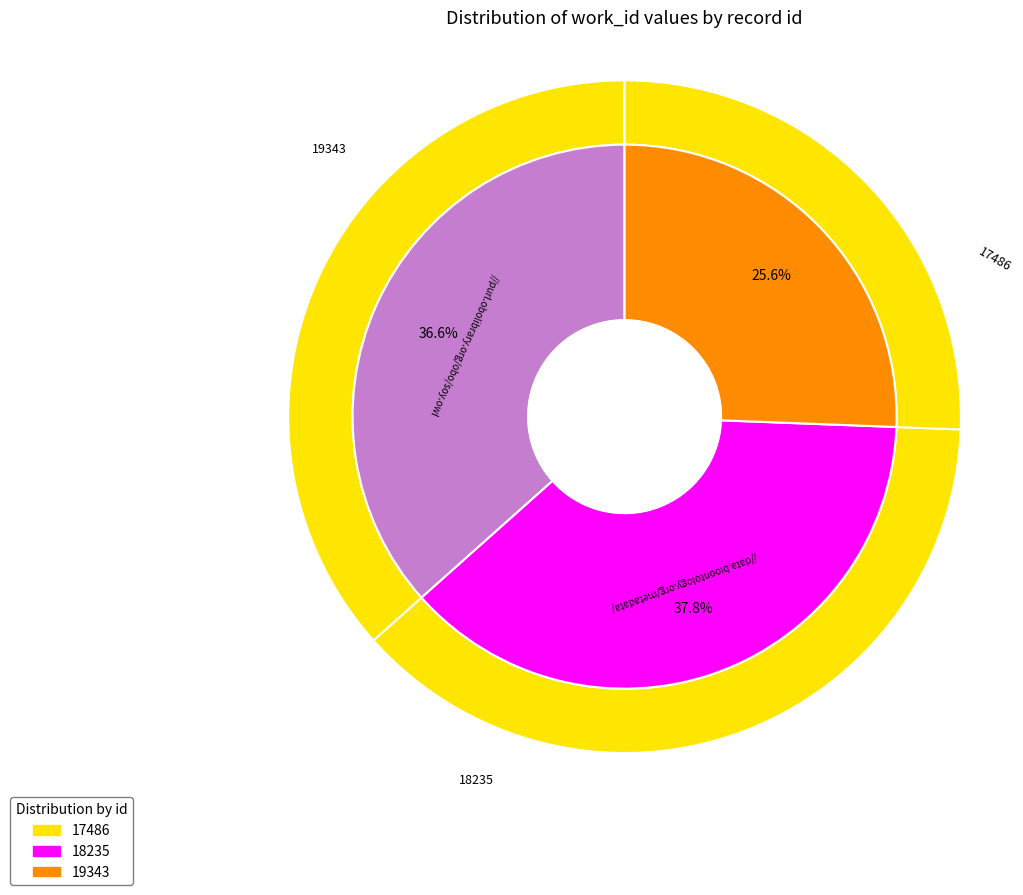

To the nearest percent, what is the average slice percentage?

33%